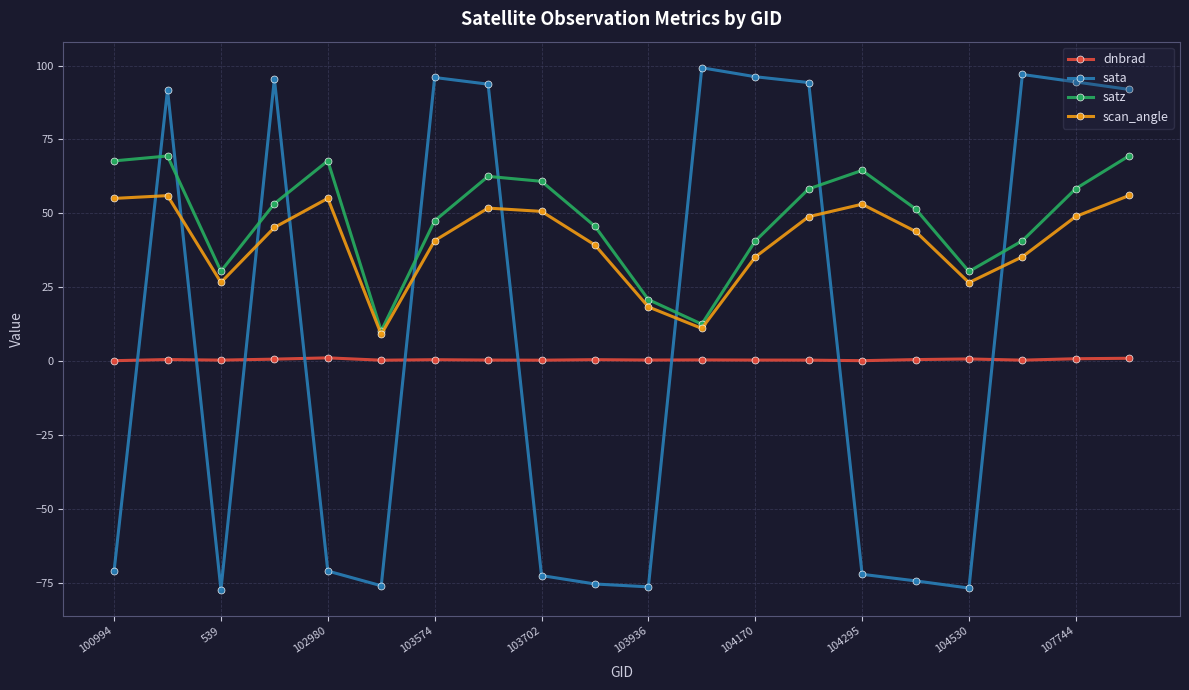

True or false: scan_angle and dnbrad cross at least once.

False